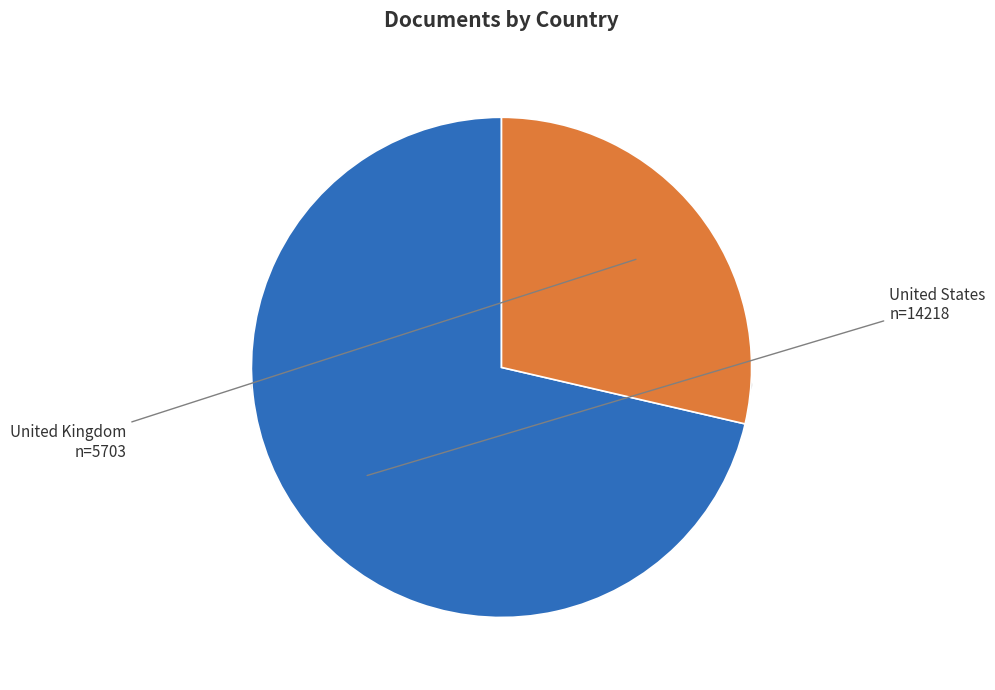

Count the number of slices in the pie.

2